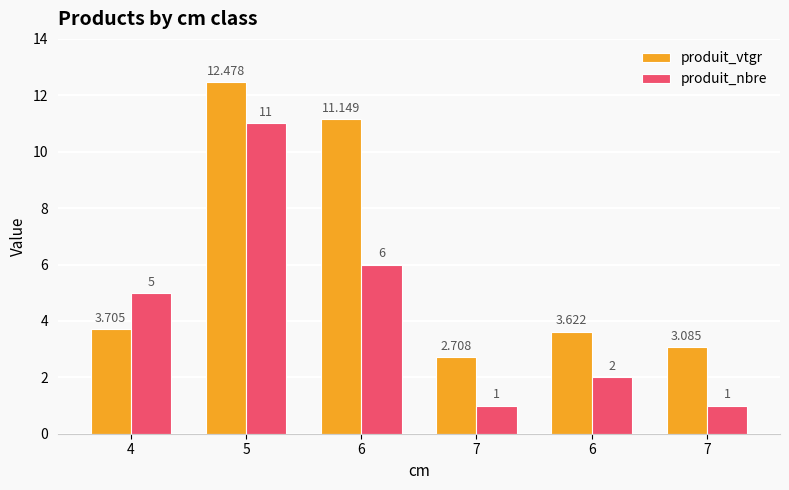

Which series changed the most between 5 and 6?

produit_nbre